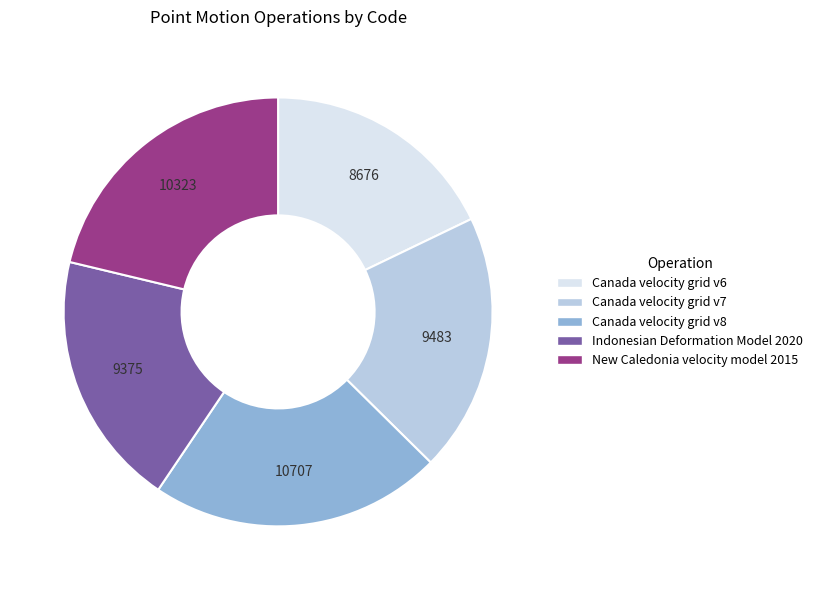

How many slices are in this pie chart?

5